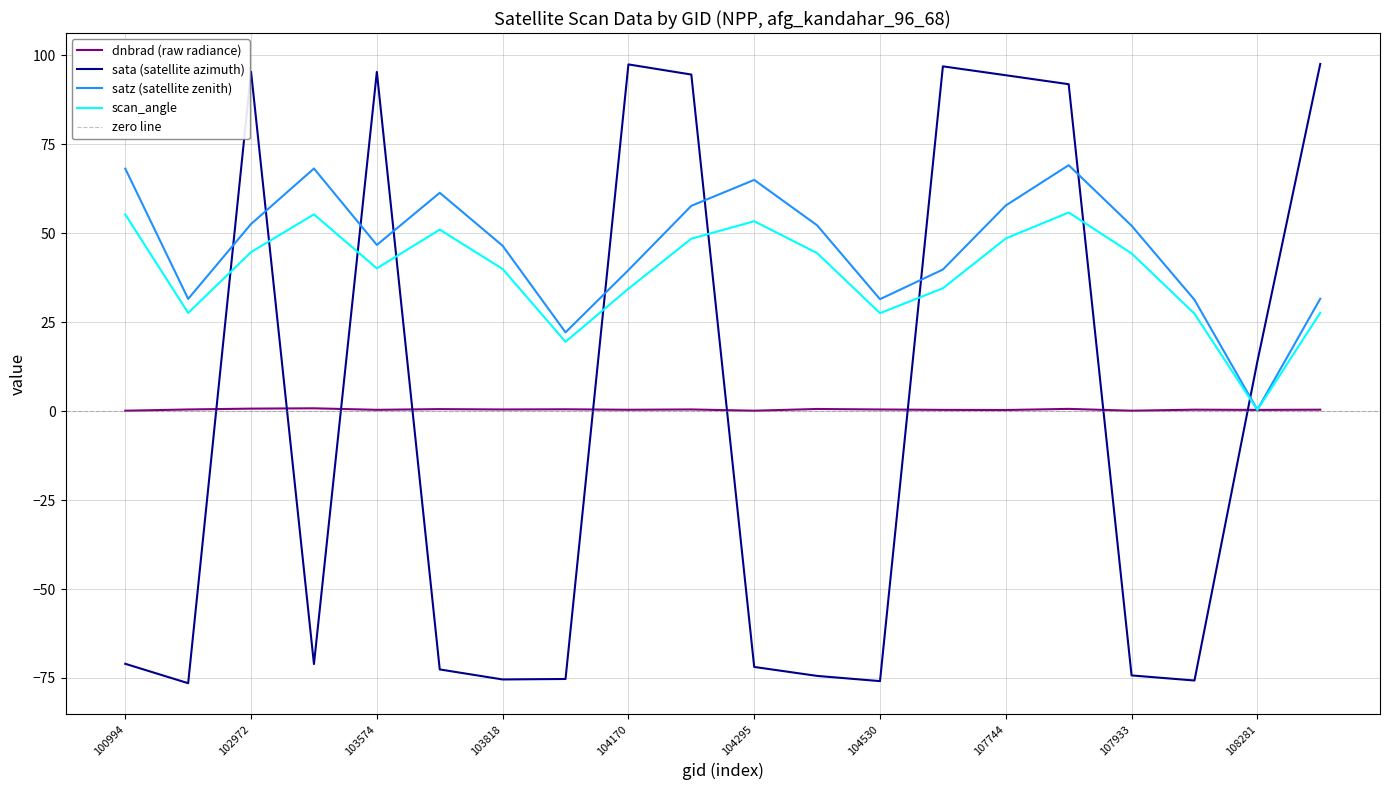

Count the number of categories in the chart.

20